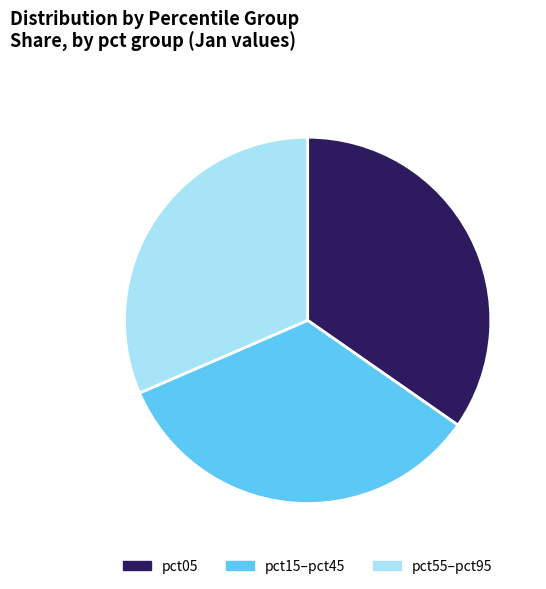

Is there a majority slice in this chart?

No